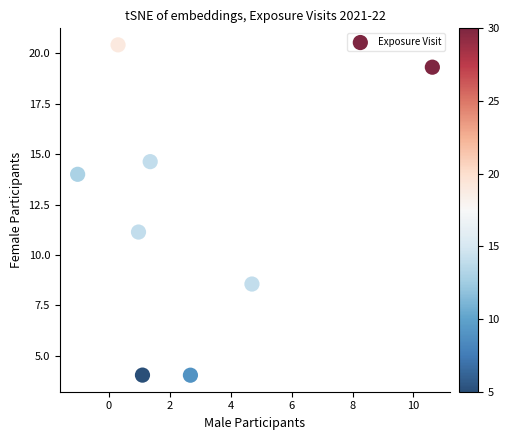

What Y value in the scatter plot is closest to 12?

11.1